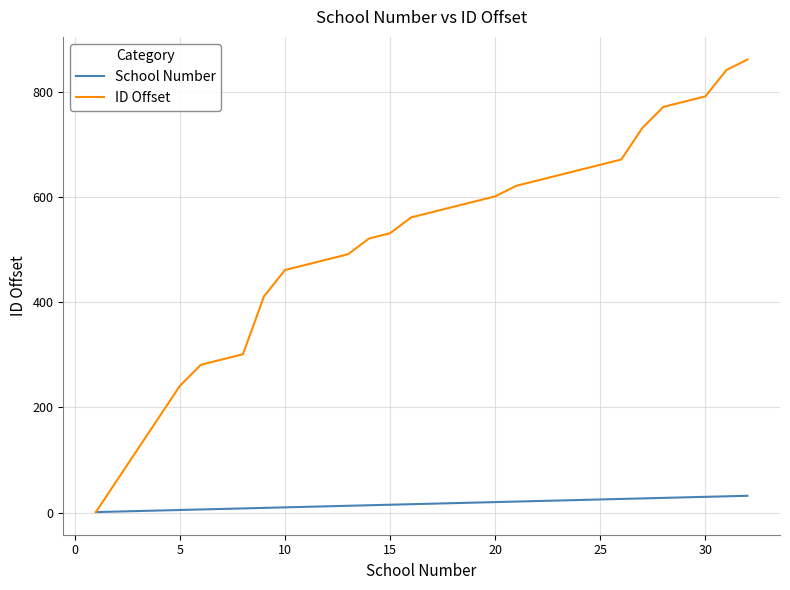

Which series has the largest total across all categories?

ID Offset